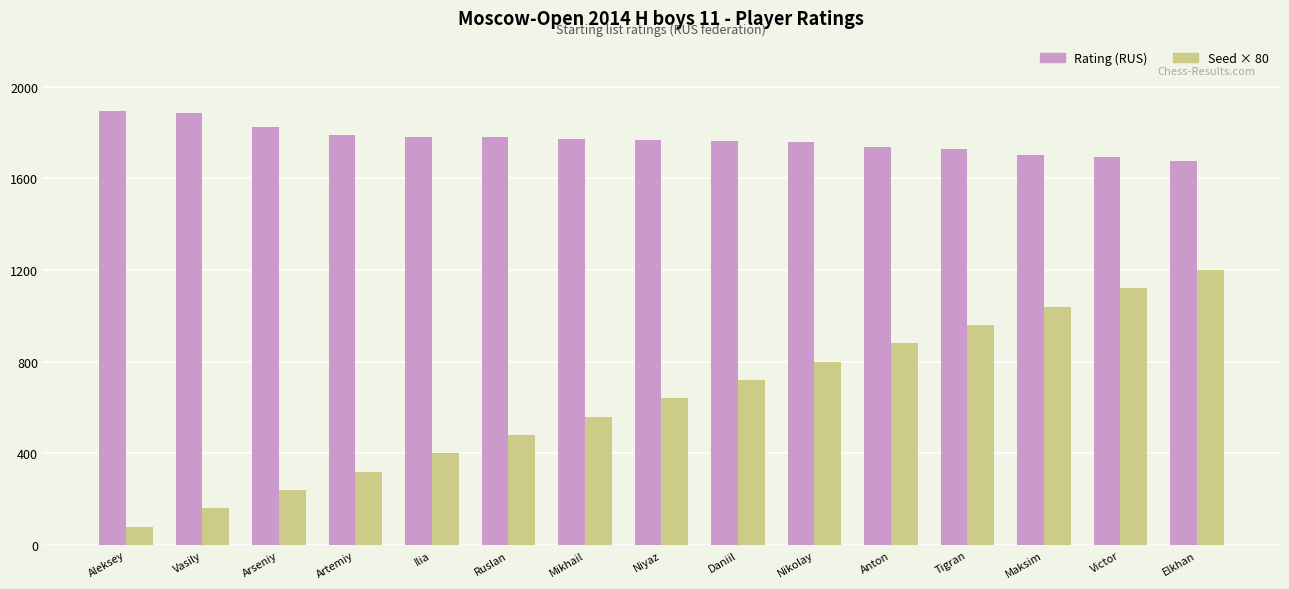

What is the label of the 4th bar from the right?

Tigran